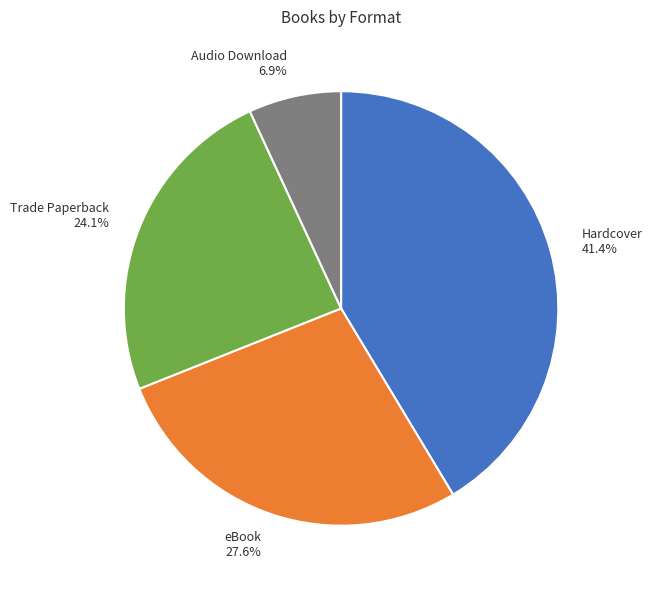

Rank the categories by value from lowest to highest.

Audio Download, Trade Paperback, eBook, Hardcover